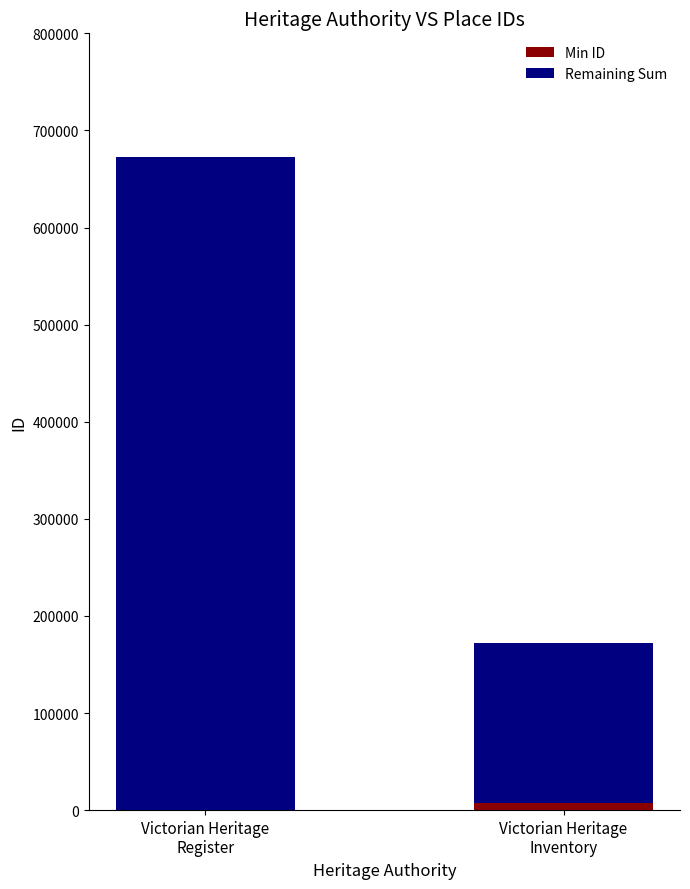

How many categories are shown in the chart?

2